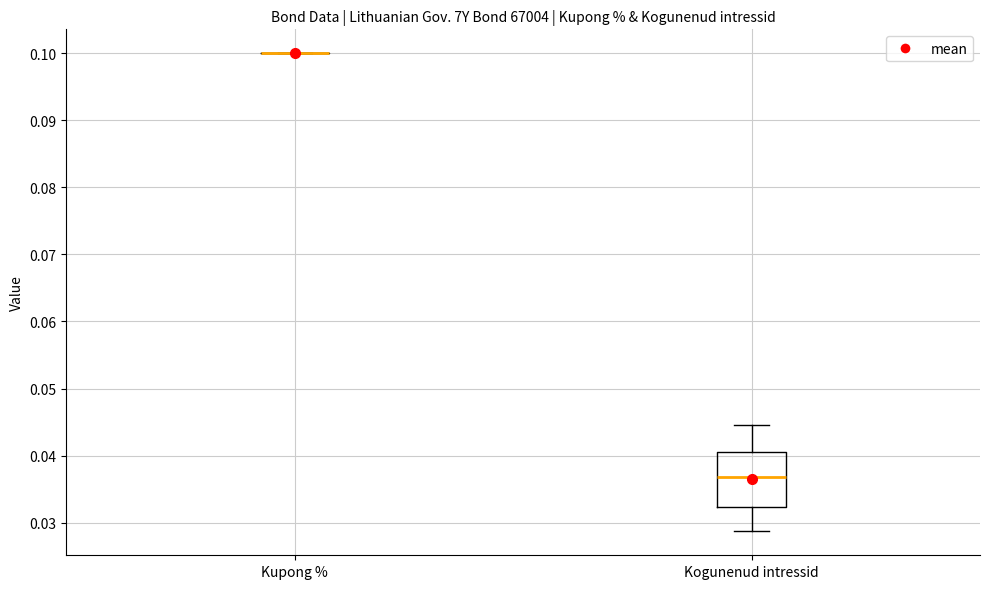

Comparing the boxes themselves (not the whiskers), which one is the tallest?

Kogunenud intressid